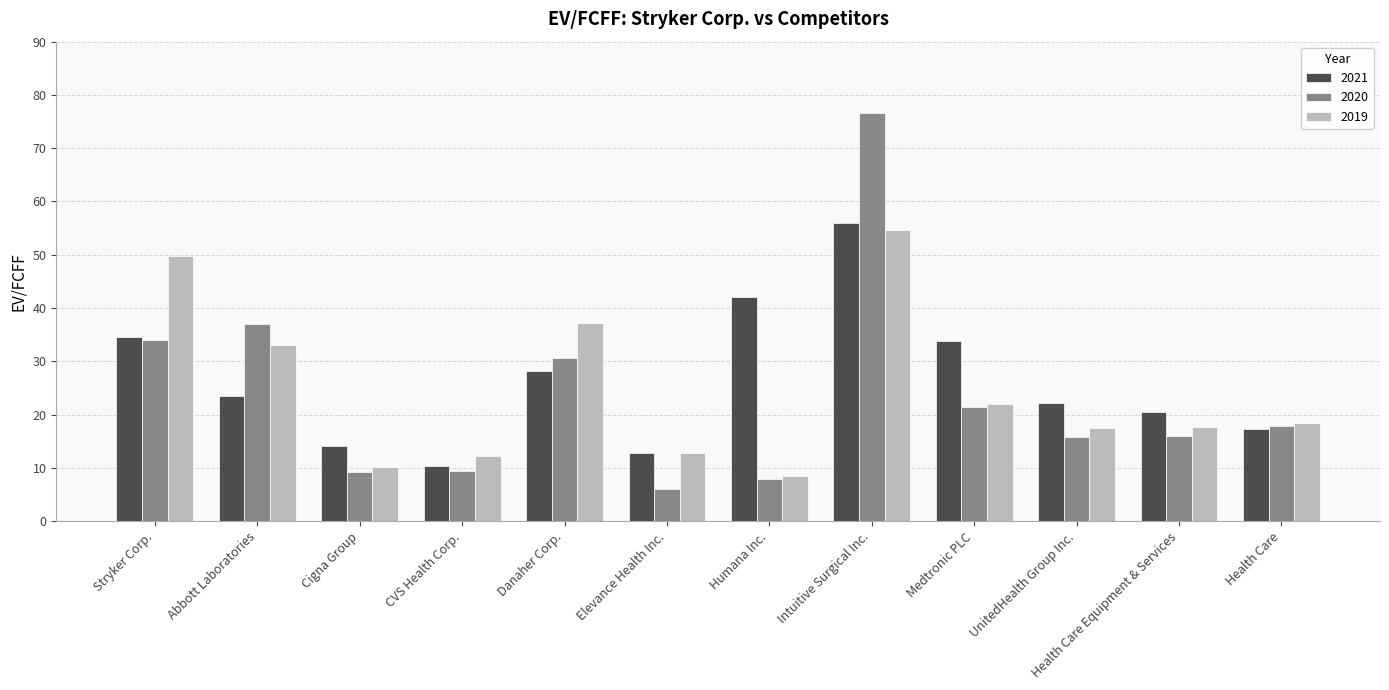

At which category is the sum across all series the highest?

Intuitive Surgical Inc.